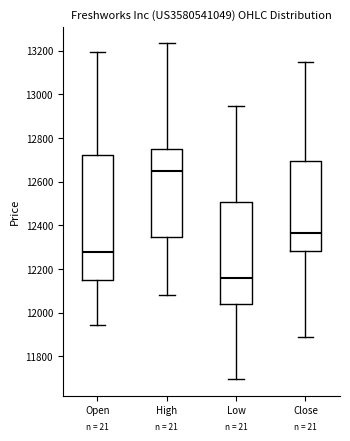

Reading left to right, read every box against the y-axis: the position of its median line, the range the box covers, and the ends of its whiskers. The values are not printed on the chart, so give them approximately, as read against the axis.

Open: median 12280, box 12160 to 12720, whiskers 11940 to 13200
High: median 12640, box 12340 to 12740, whiskers 12080 to 13240
Low: median 12160, box 12040 to 12500, whiskers 11700 to 12940
Close: median 12360, box 12280 to 12700, whiskers 11880 to 13140